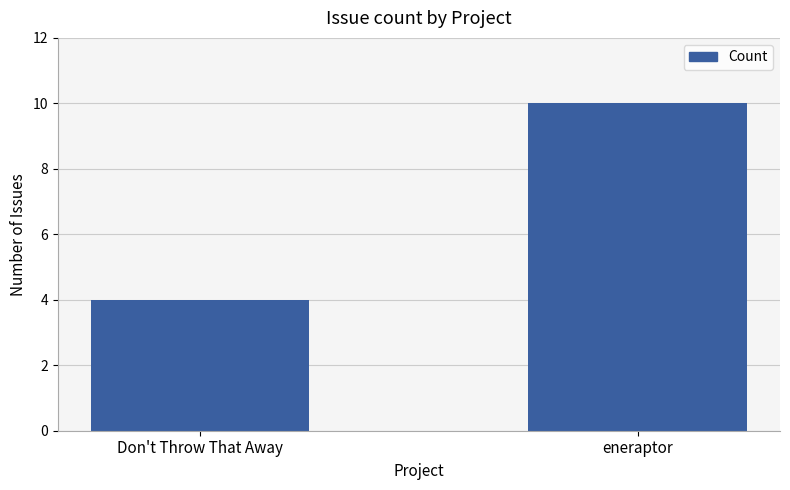

What is the label of the 1st bar from the right?

eneraptor